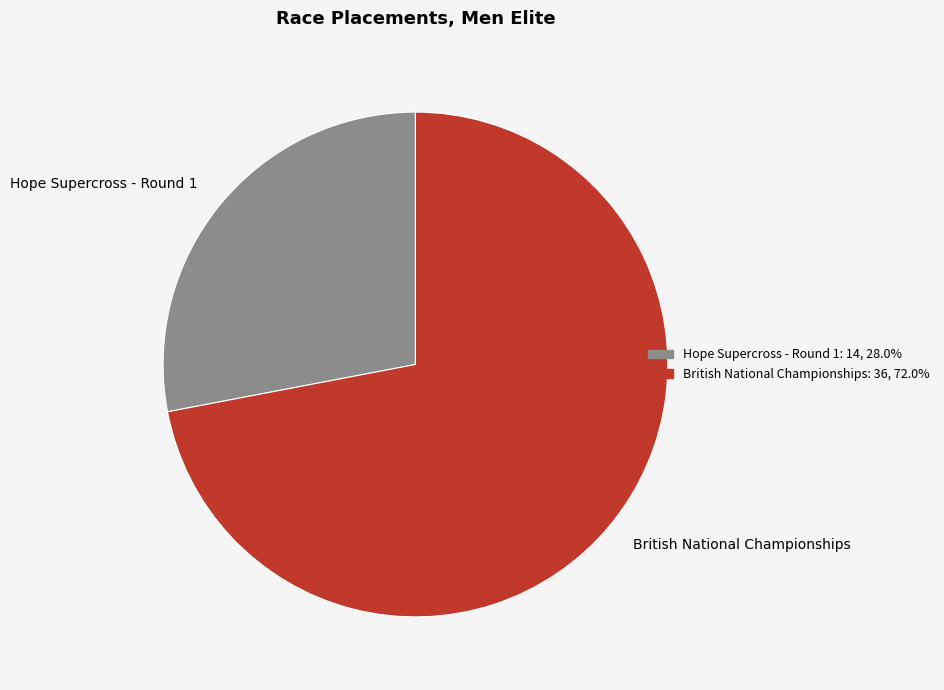

Which has a higher value, Hope Supercross - Round 1 or British National Championships?

British National Championships